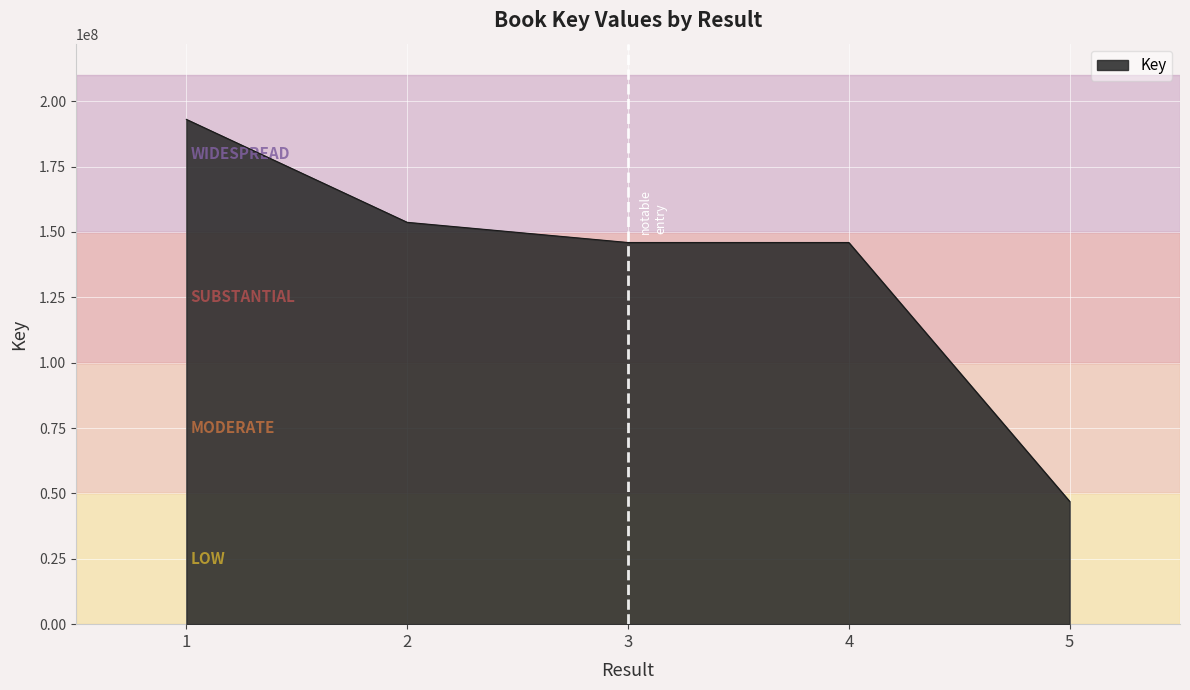

What is the sum of the values at 2 and 4?

299647191